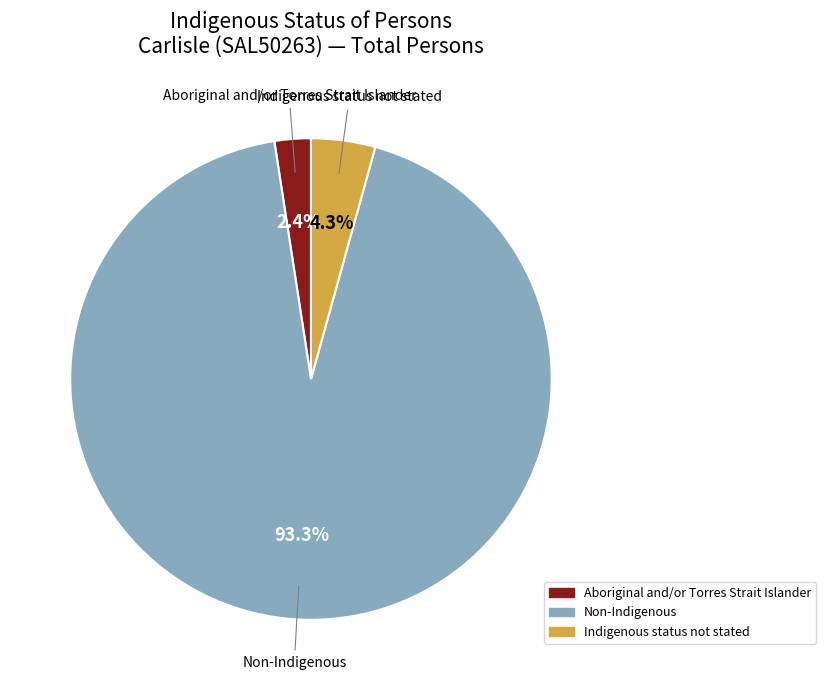

What is the majority slice?

Non-Indigenous